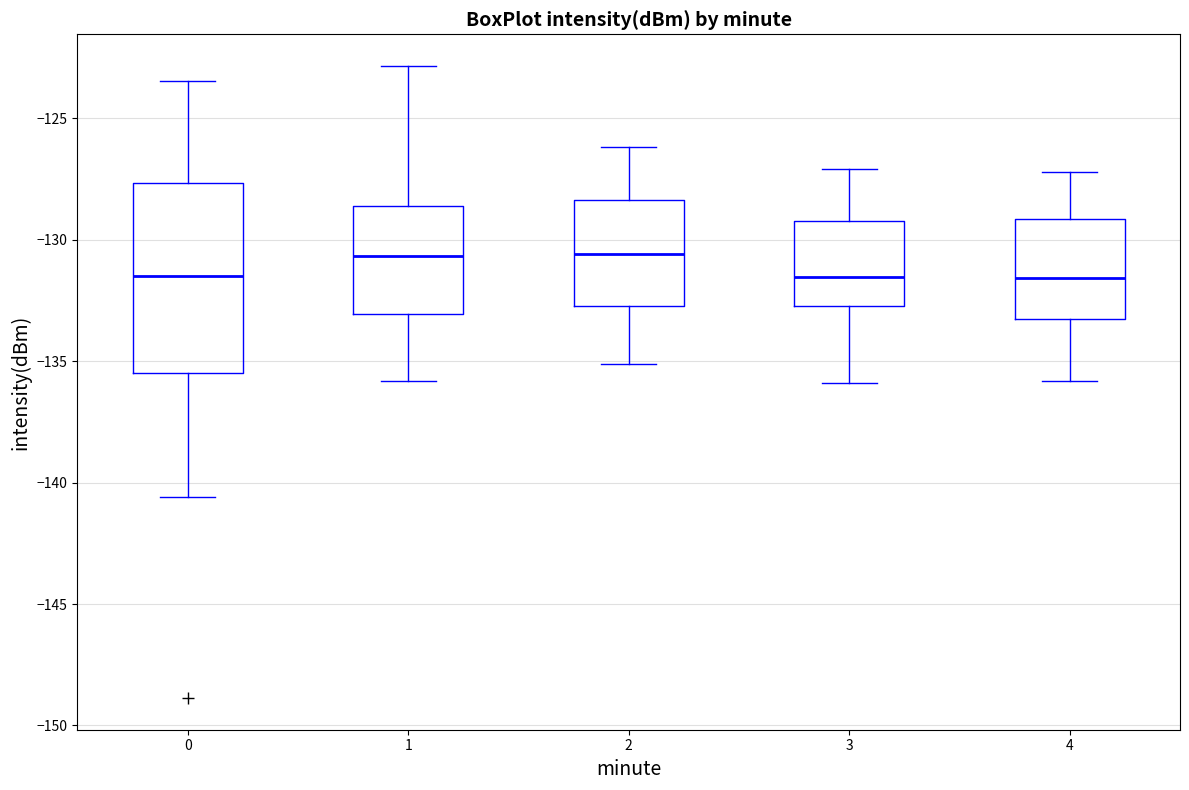

Reading left to right, read every box against the y-axis: the position of its median line, the range the box covers, and the ends of its whiskers. The values are not printed on the chart, so give them approximately, as read against the axis.

0: median -131.5, box -135.5 to -127.5, whiskers -140.5 to -123.5
1: median -130.5, box -133.0 to -128.5, whiskers -136.0 to -123.0
2: median -130.5, box -132.5 to -128.5, whiskers -135.0 to -126.0
3: median -131.5, box -132.5 to -129.0, whiskers -136.0 to -127.0
4: median -131.5, box -133.0 to -129.0, whiskers -136.0 to -127.0